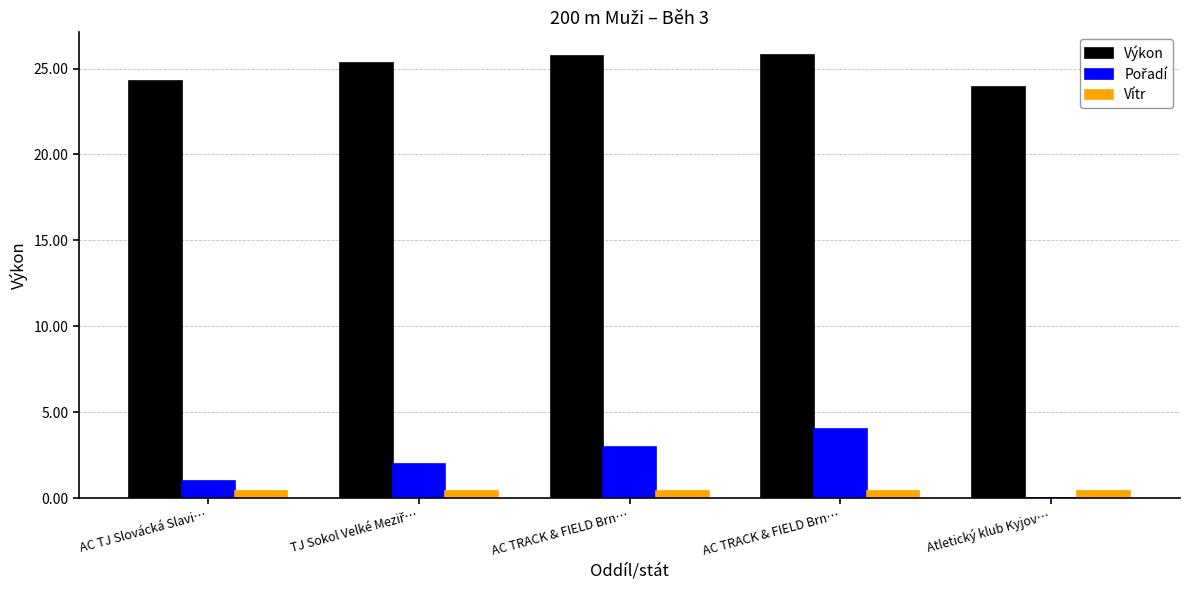

Count the number of data series in this chart.

3